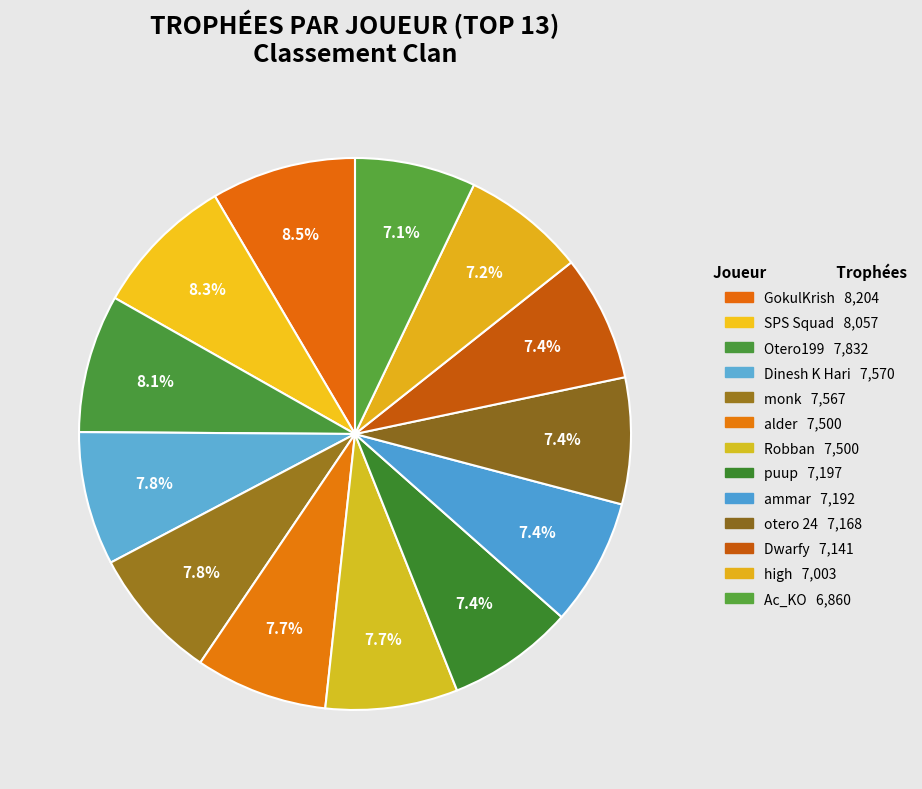

How many slices are in this pie chart?

13